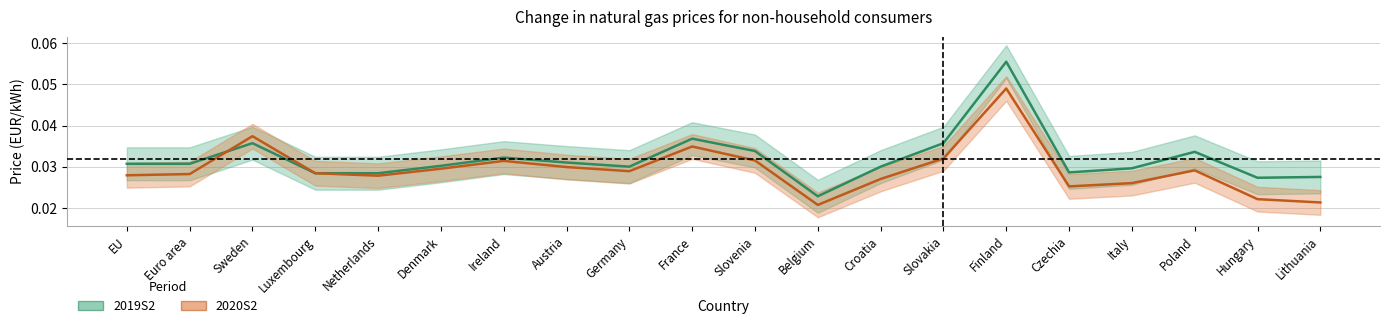

What are all the series names shown in the legend?

2019S2, 2020S2